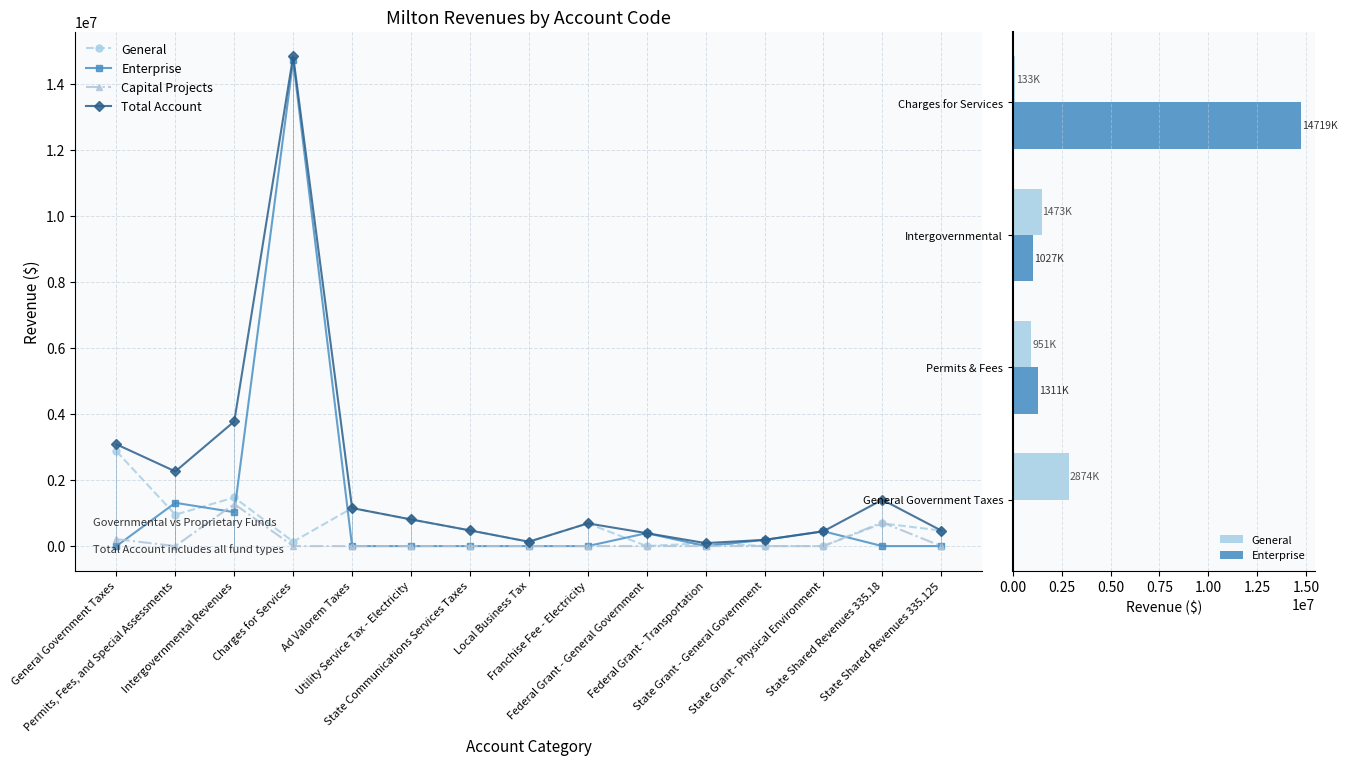

Where is Capital Projects nearest to the value 638256?

State Shared Revenues 335.18